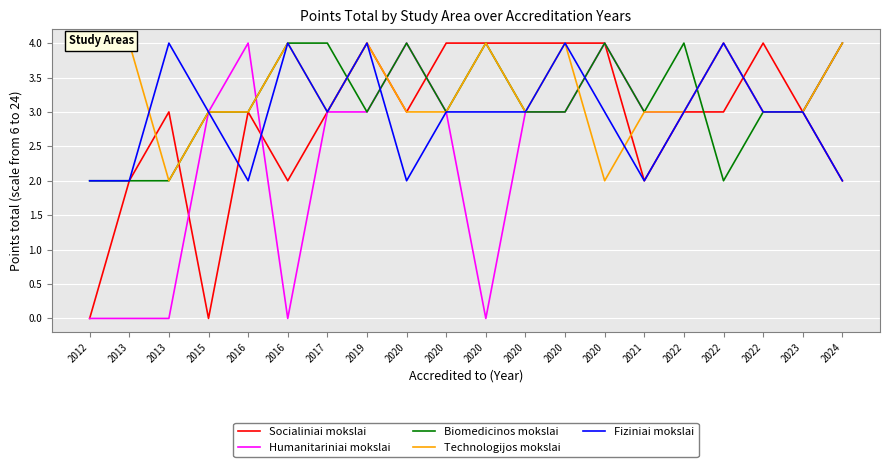

At 2020, list the series in order from largest to smallest.

Humanitariniai mokslai, Biomedicinos mokslai, Socialiniai mokslai, Technologijos mokslai, Fiziniai mokslai